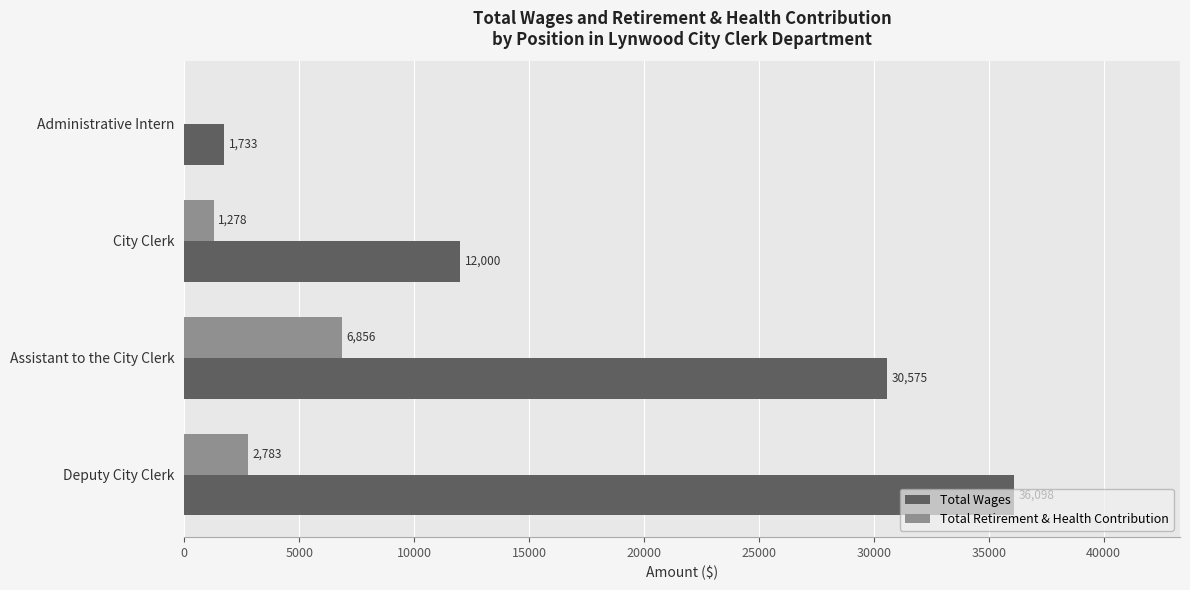

Is it true that Total Wages equals 1733 at Administrative Intern?

True